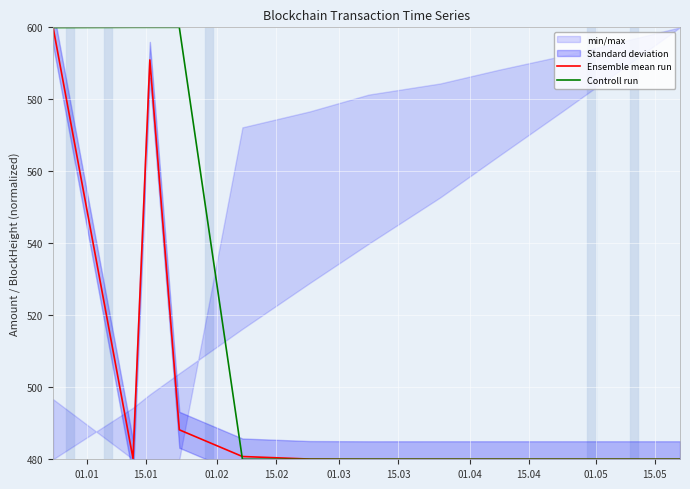

In Ensemble mean run, how many points are higher than both neighbors (excluding endpoints)?

2